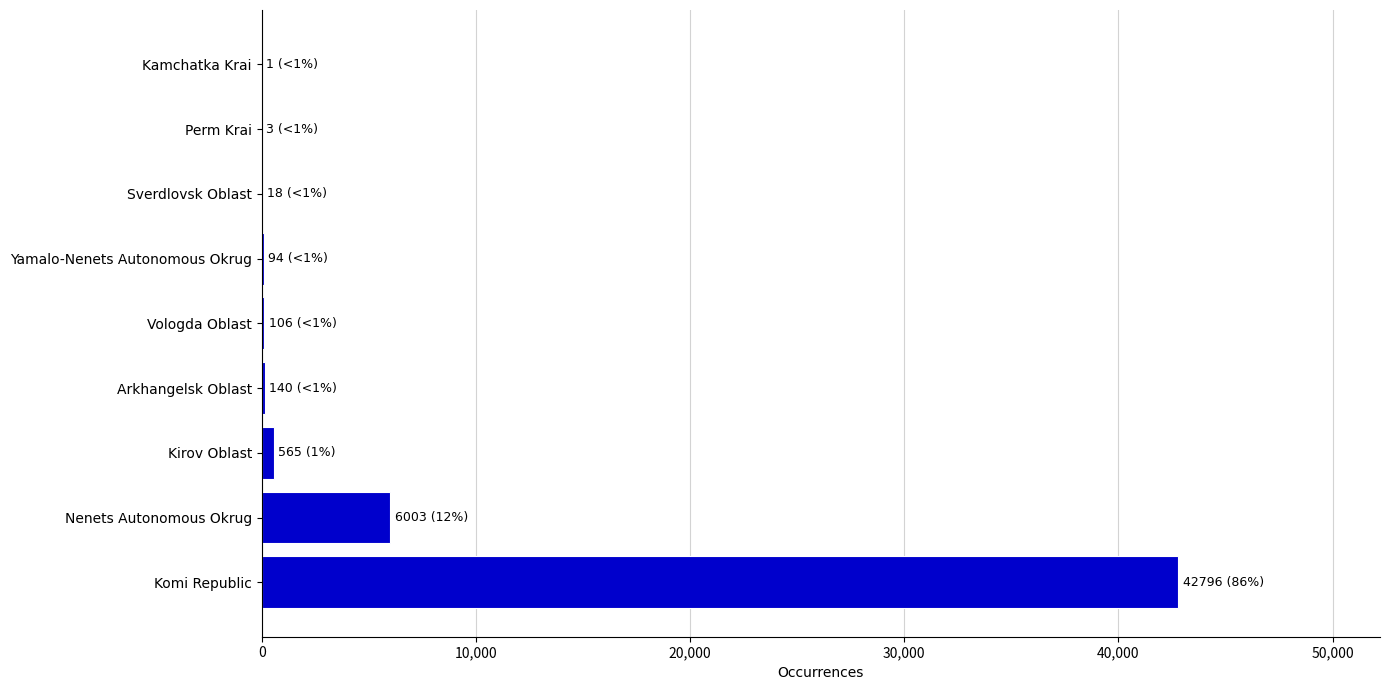

Are the bars horizontal?

Yes